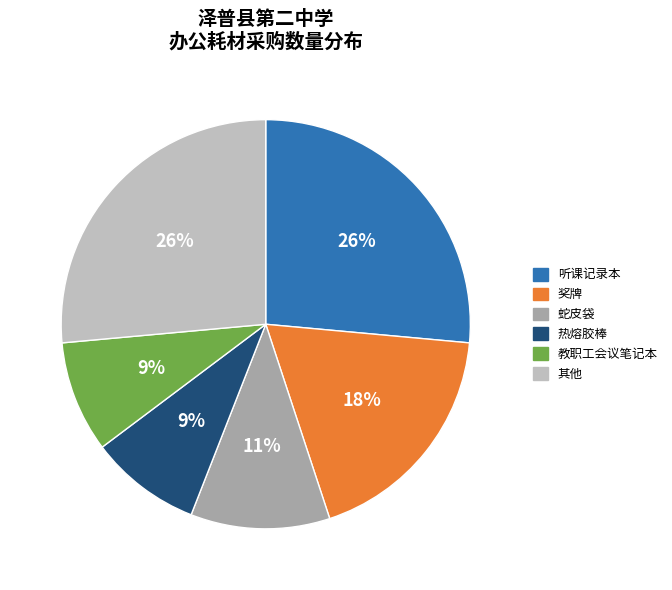

Which has a higher value, 蛇皮袋 or 奖牌?

奖牌